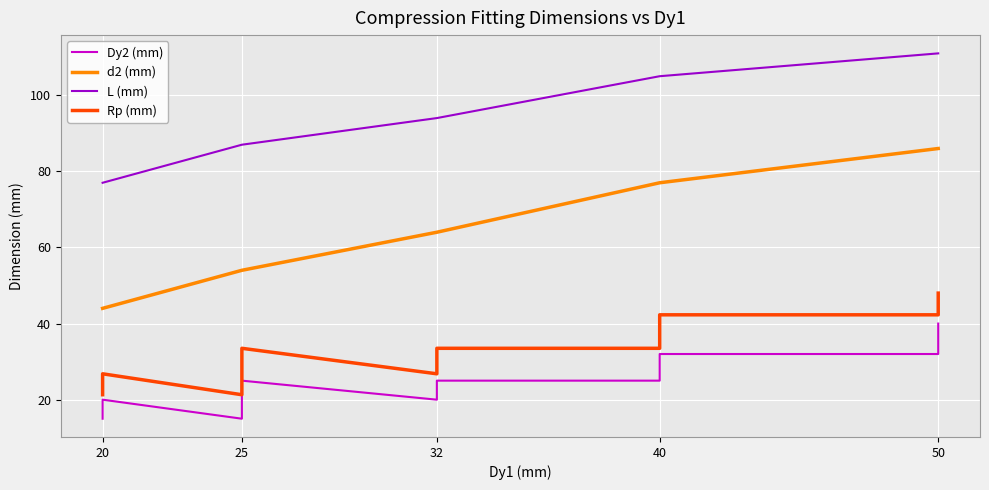

Which series changed the most between 20 and 25?

d2 (mm)